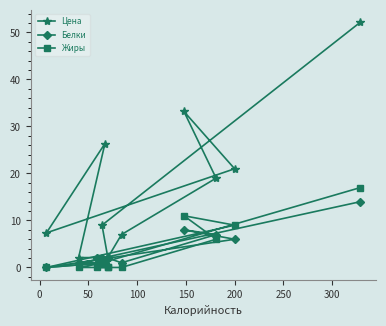

How many lines are shown in the chart?

3